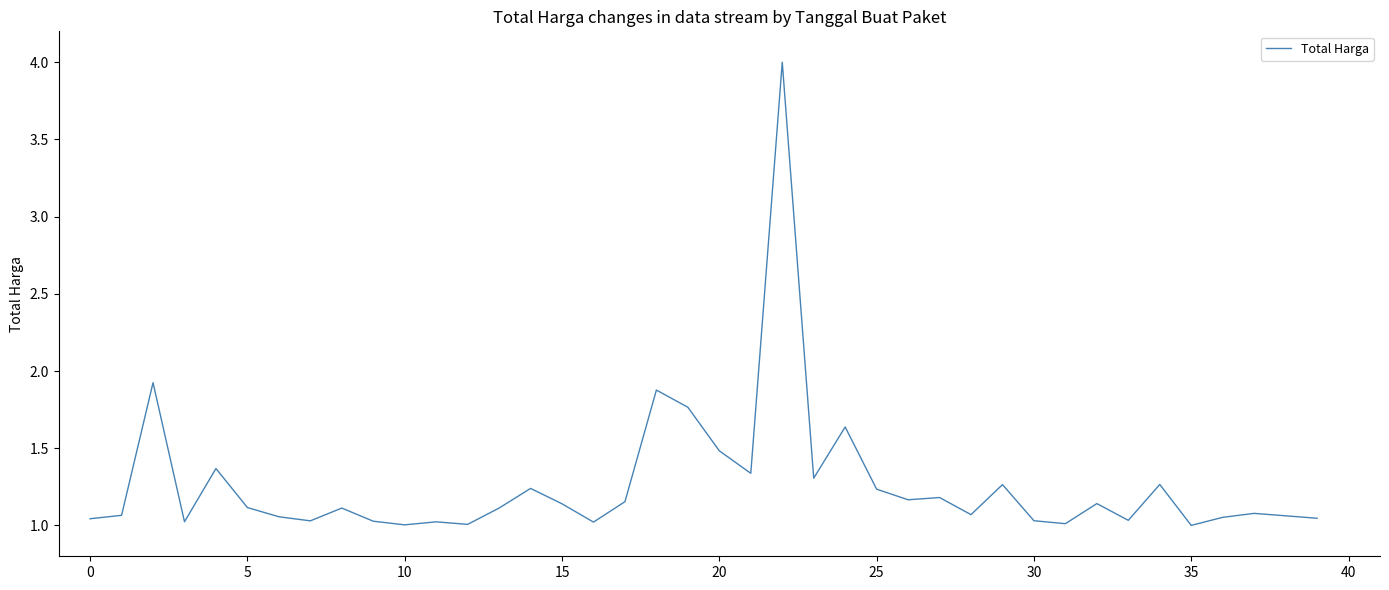

Does the chart have visible grid lines?

No